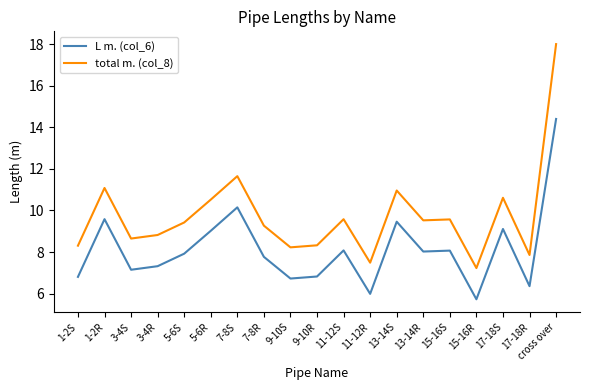

What is the difference between the highest and lowest values at 3-4S?

1.5